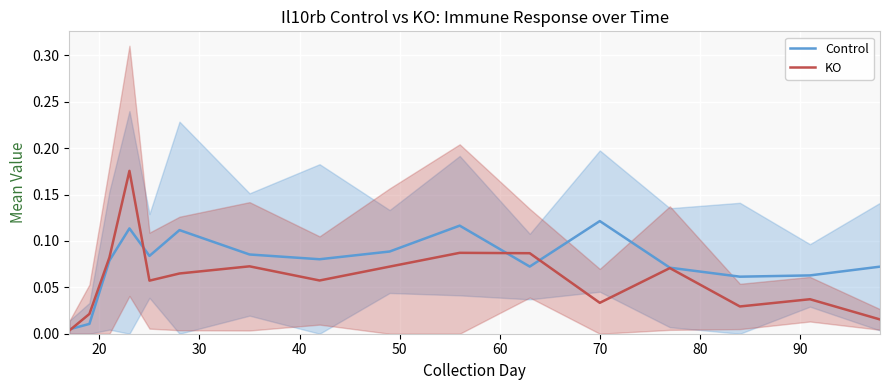

Is this an area chart (filled region under the line)?

No